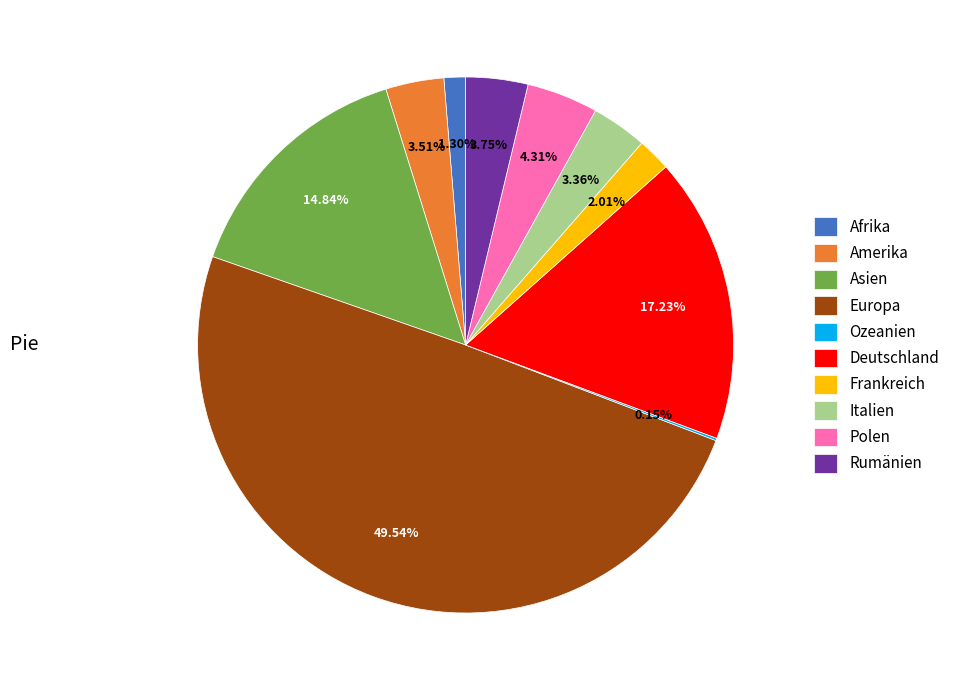

True or false: Amerika accounts for 4% of the total.

True